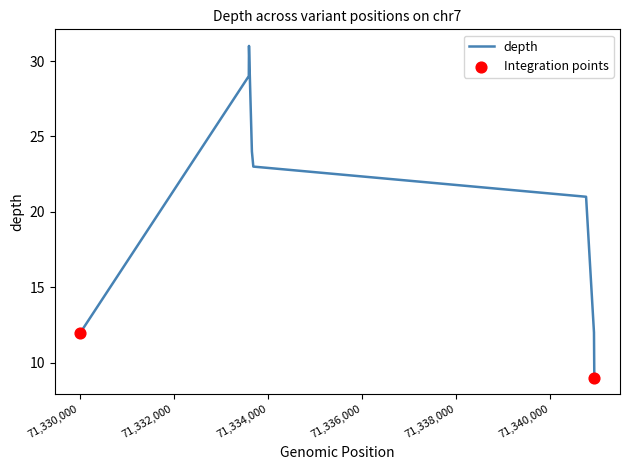

What is the smallest value displayed?

9